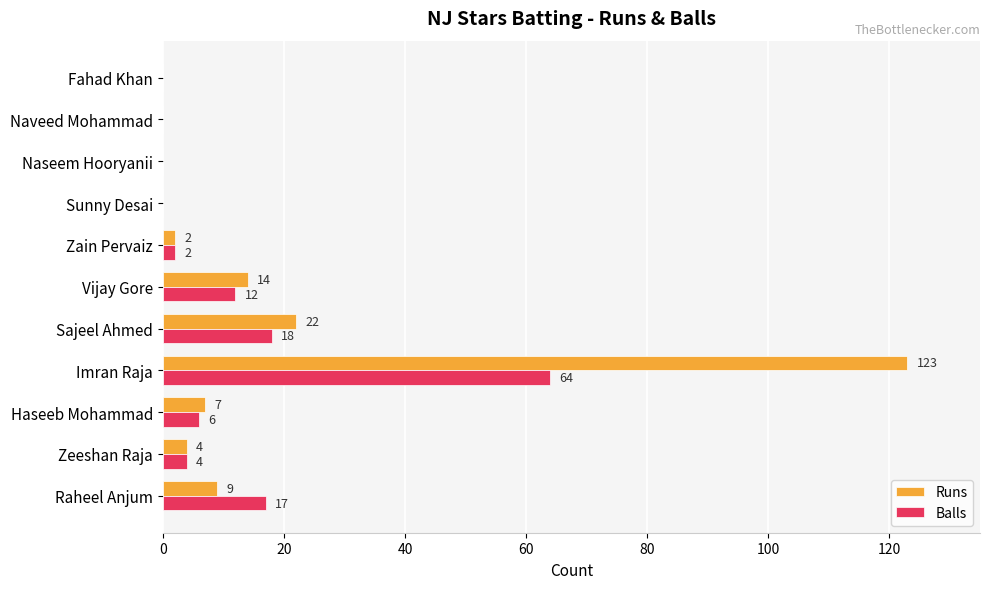

At which label is Balls closest to 32?

Sajeel Ahmed